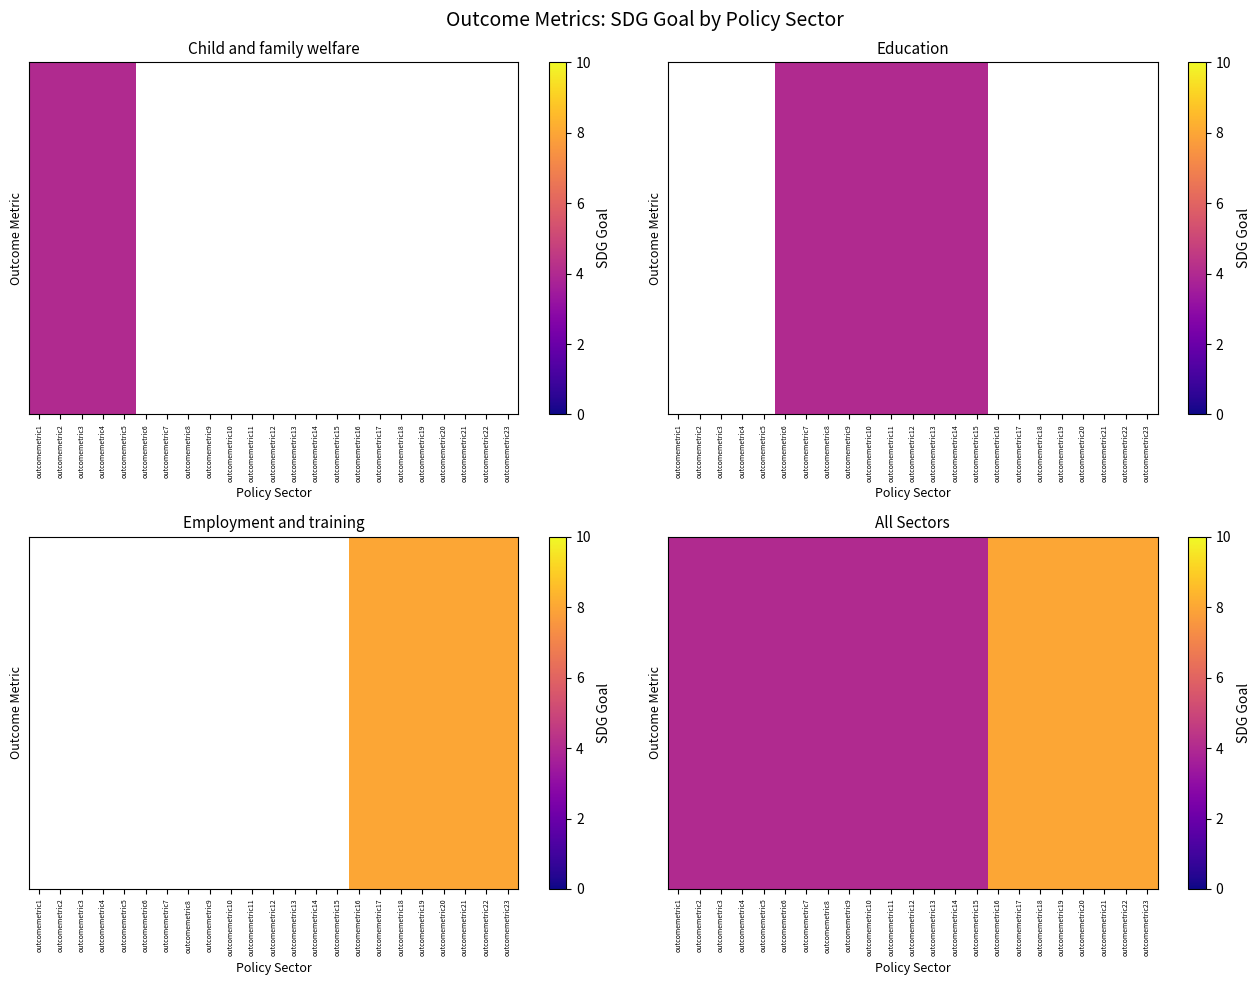

Which has a higher value, outcomemetric19 or outcomemetric20?

outcomemetric19